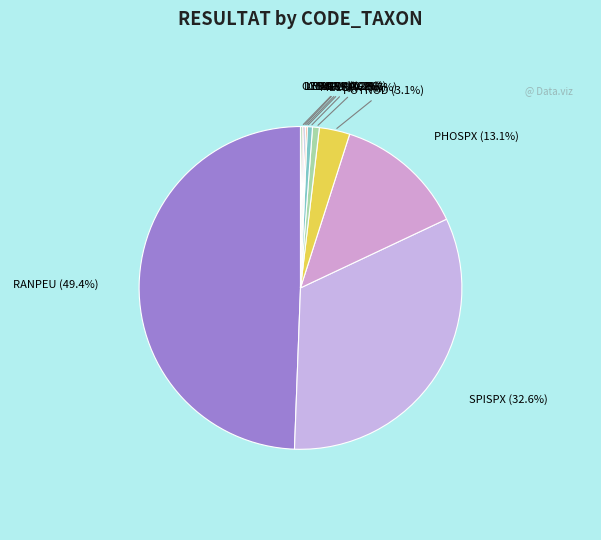

What is the largest slice in the pie chart?

RANPEU